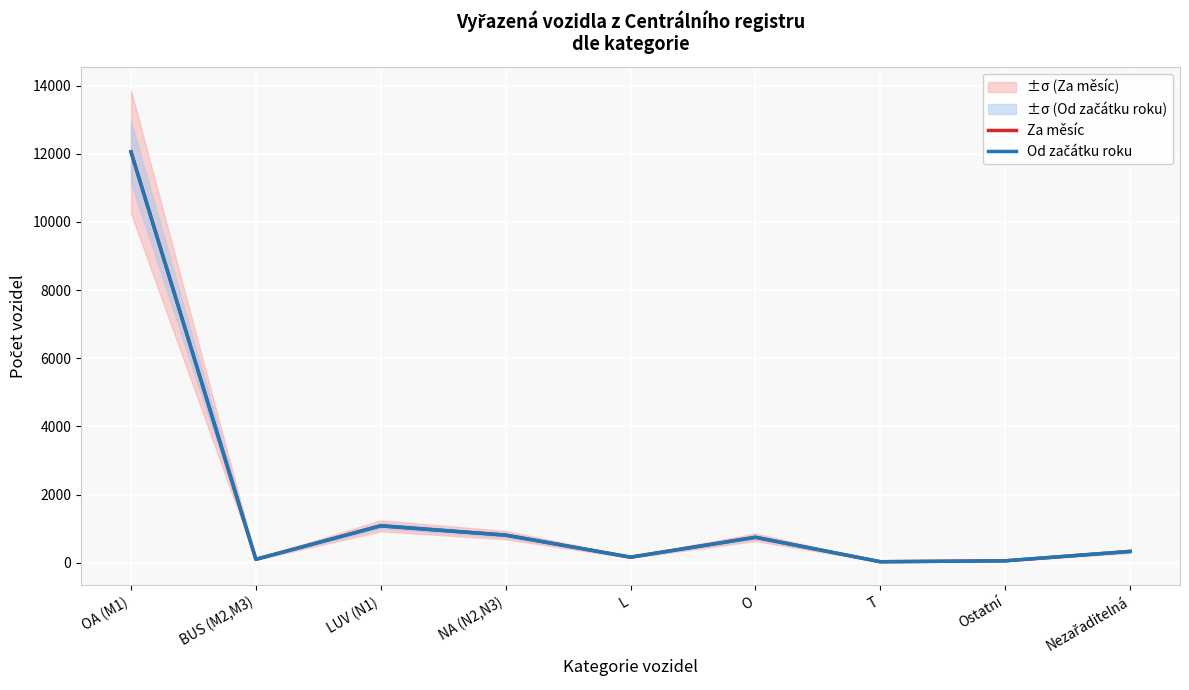

Reading left to right, list all the values displayed in this chart.

Za měsíc: 12054	101	1084	810	164	747	30	57	333
Od začátku roku: 12054	101	1084	810	164	747	30	57	333